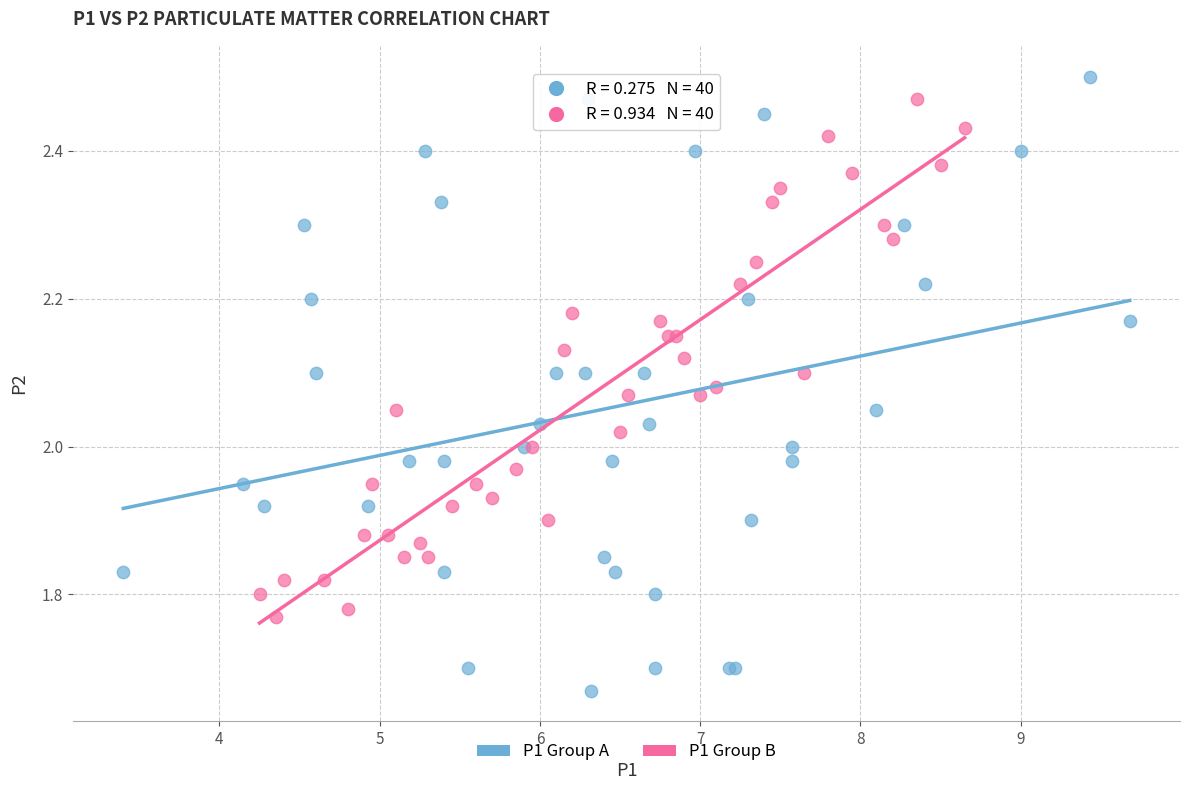

Which series has the widest spread of Y values?

P1 Group A